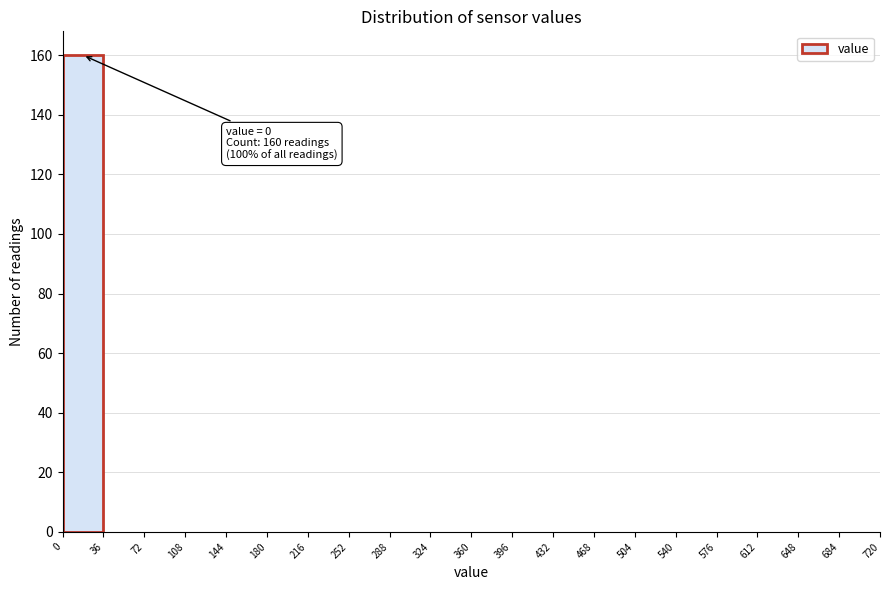

Which range on the x-axis has the tallest bar?

0 to 36